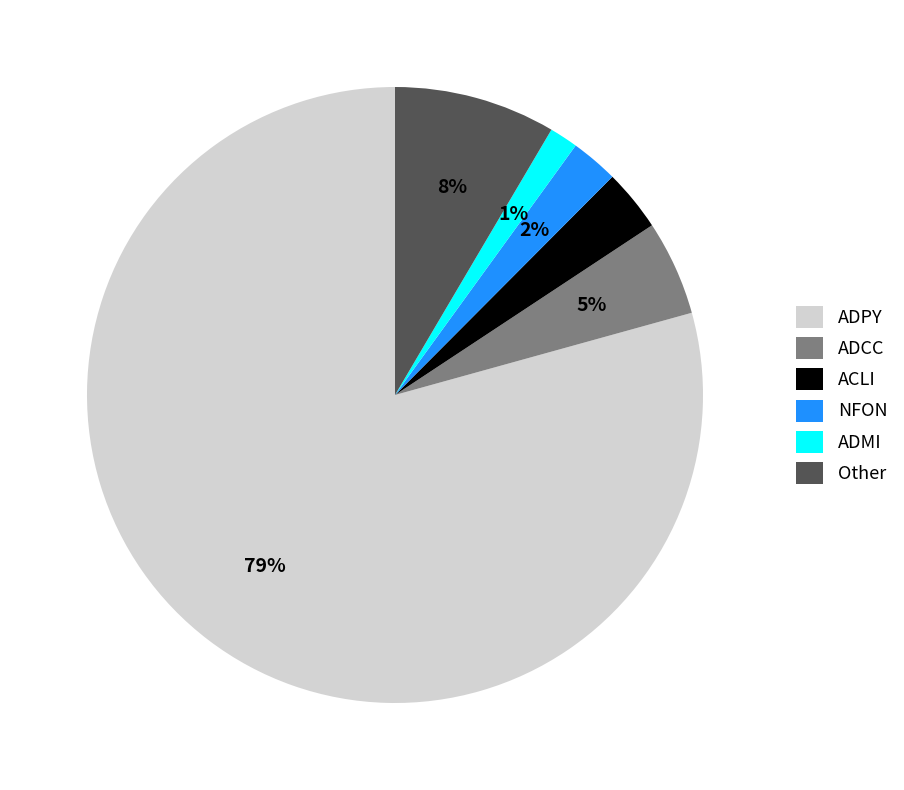

To the nearest percent, what is the average slice percentage?

17%